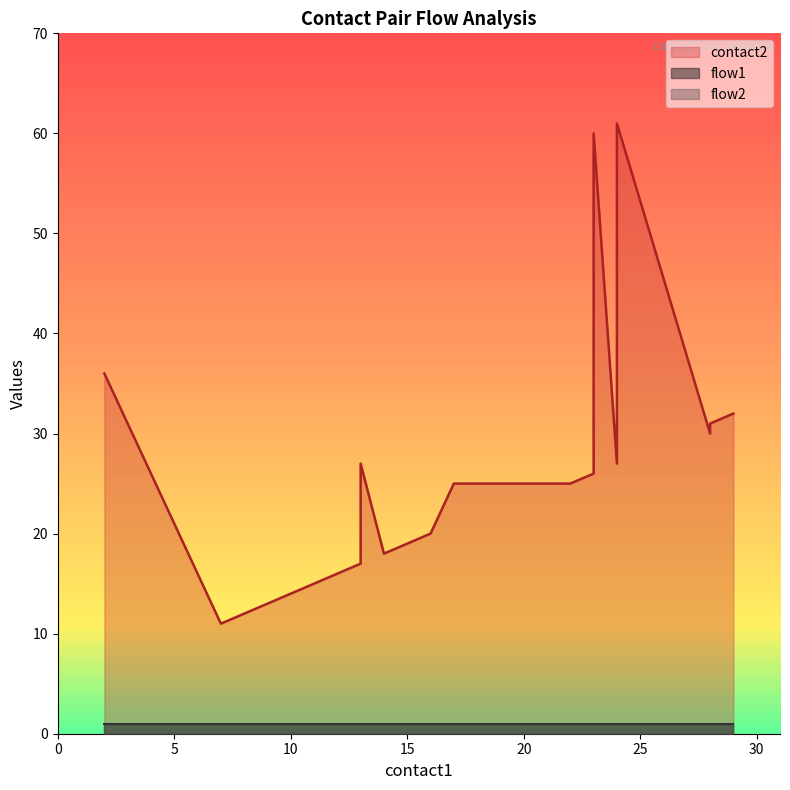

Reading left to right, what are all the values shown in this chart?

contact2: 2=36	7=11	9=13	10=14	11=15	12=16	13=17	13=27	14=18	15=19	16=20	17=25	22=25	23=26	23=60	24=27	24=61	28=30	28=31	29=32
flow1: 2=1	7=1	9=1	10=1	11=1	12=1	13=1	13=1	14=1	15=1	16=1	17=1	22=1	23=1	23=1	24=1	24=1	28=1	28=1	29=1
flow2: 2=1	7=1	9=1	10=1	11=1	12=1	13=1	13=1	14=1	15=1	16=1	17=1	22=1	23=1	23=1	24=1	24=1	28=1	28=1	29=1